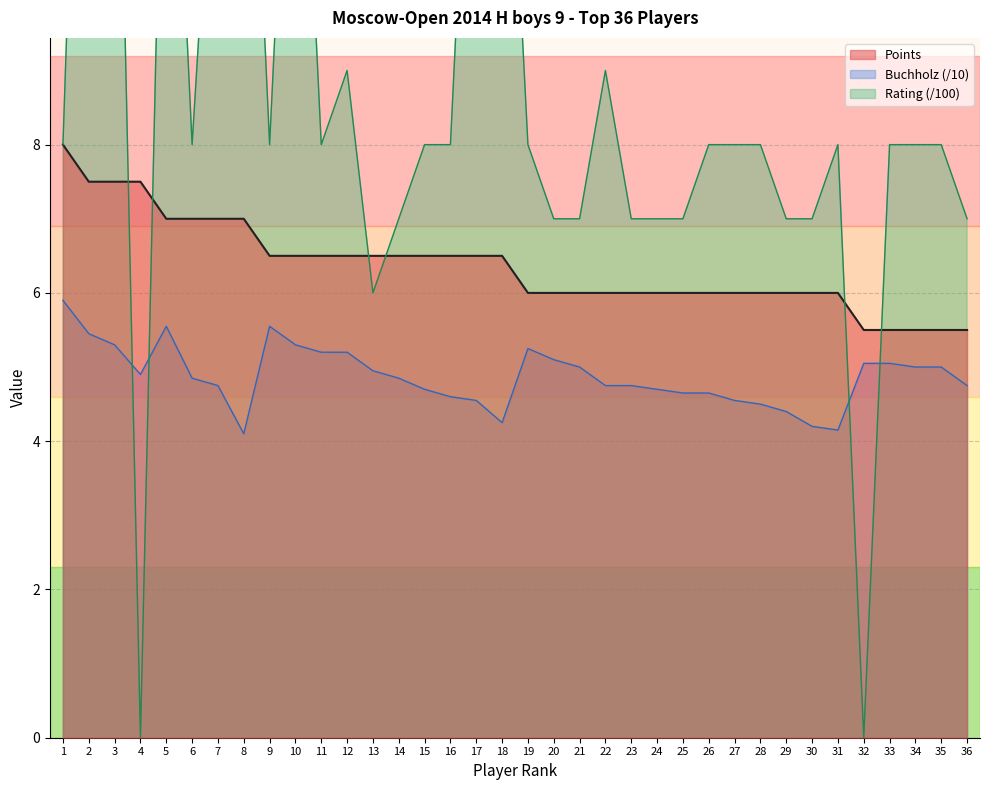

What is the value of the 3rd point from the left?

7.5